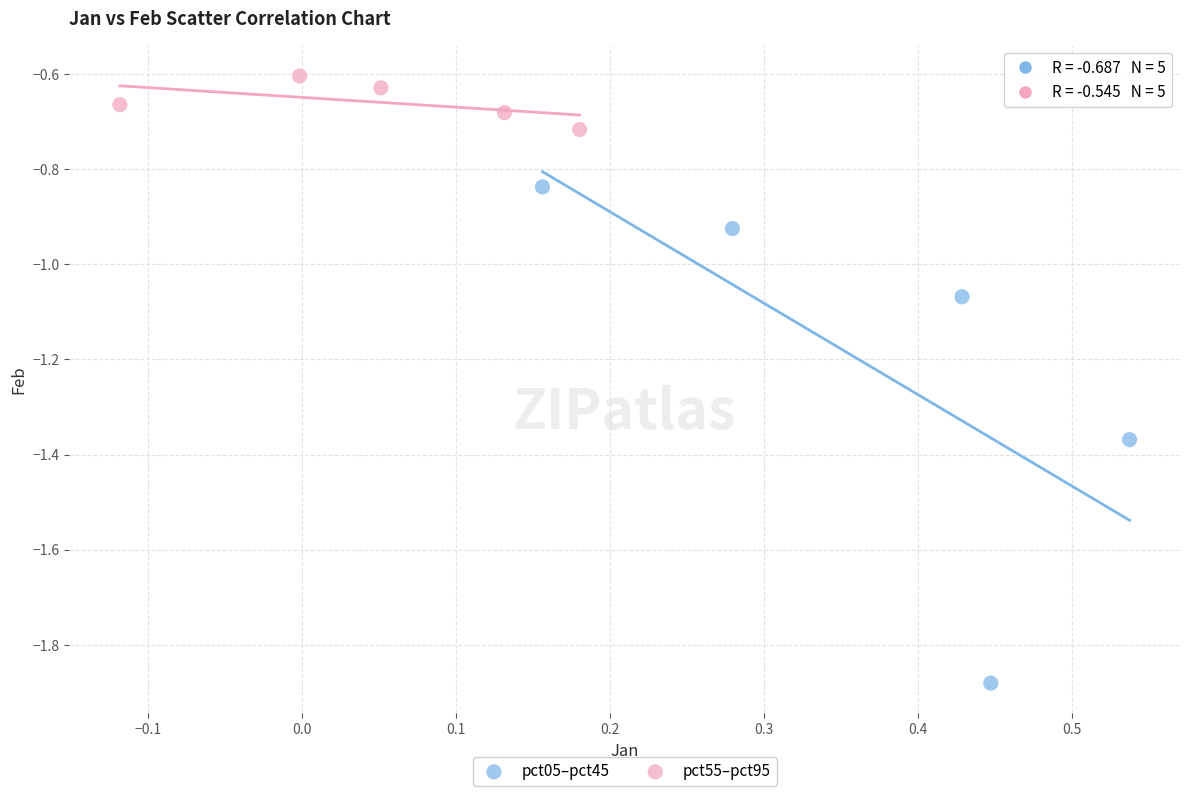

Which series contains the lowest Y value?

pct05–pct45